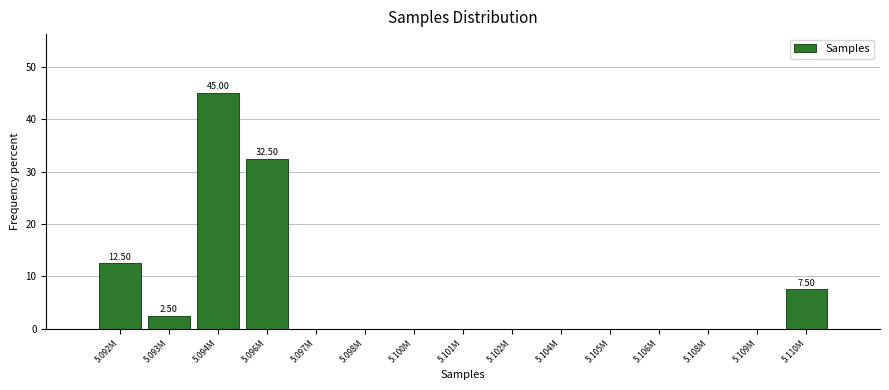

What is the sum of all values?

100.0